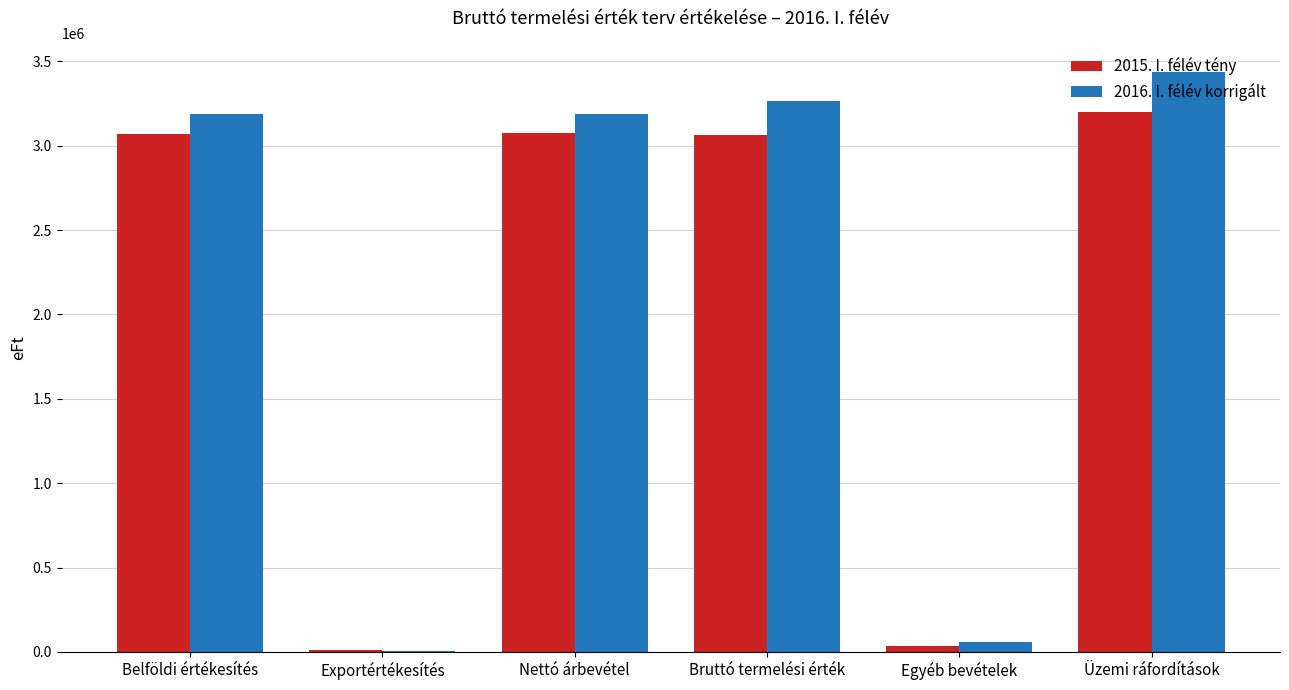

How many series are shown in this chart?

2